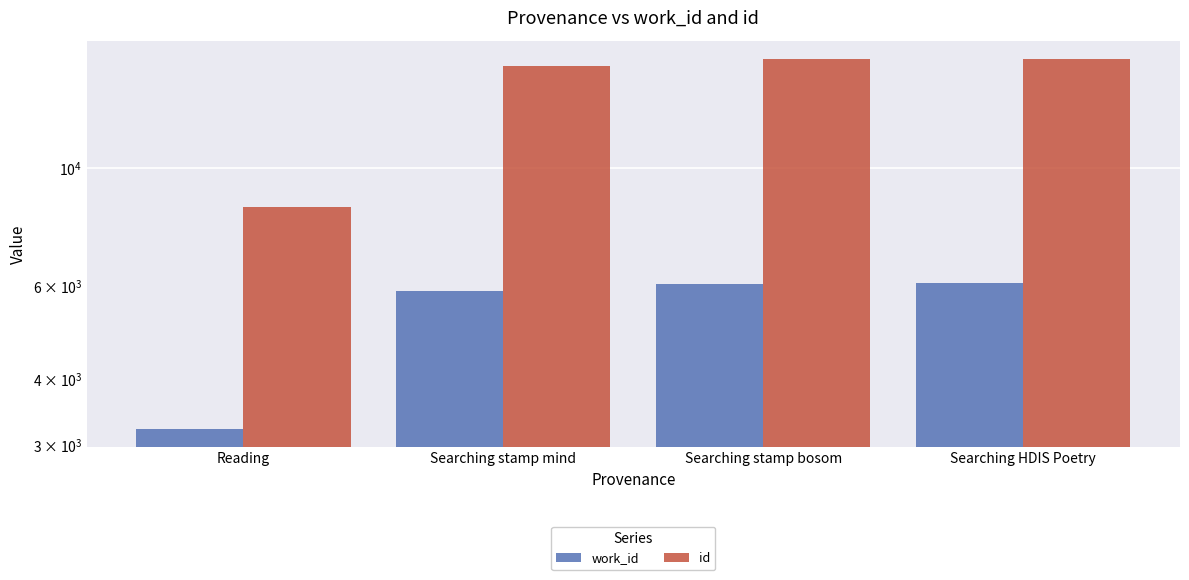

Is it true that id equals 8463 at Reading?

True